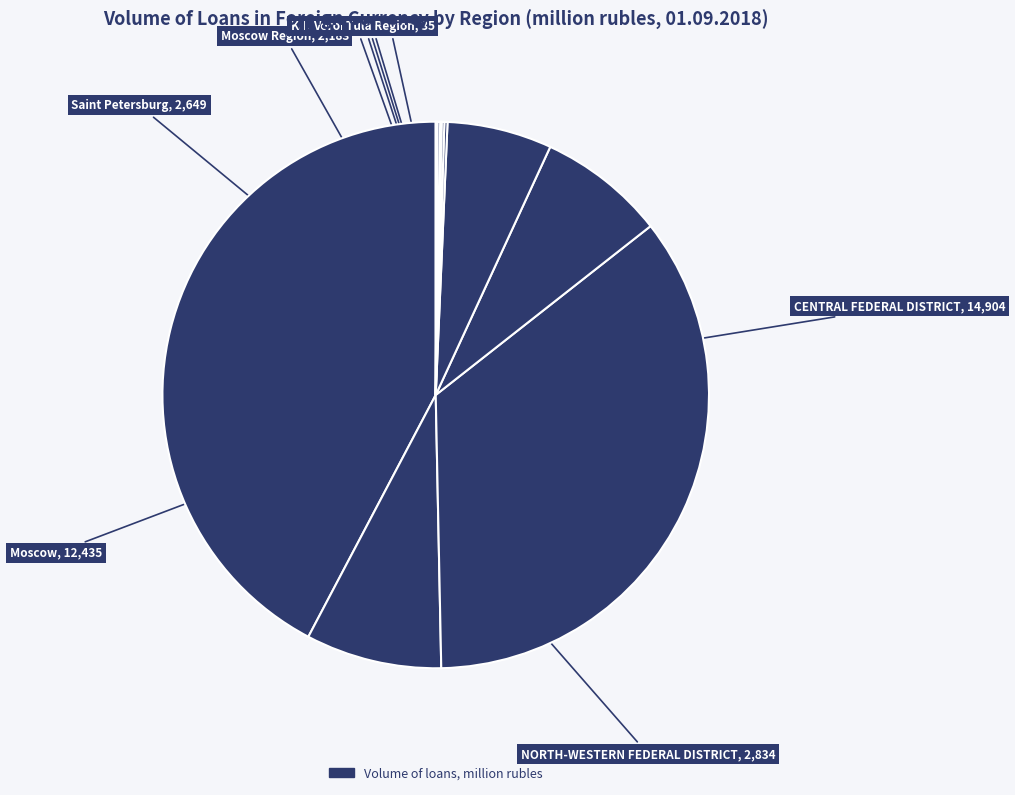

Rank the categories by value from highest to lowest.

CENTRAL FEDERAL DISTRICT, Moscow, NORTH-WESTERN FEDERAL DISTRICT, Saint Petersburg, Moscow Region, Kaliningrad Region, Voronezh Region, Leningrad Region, Tula Region, Smolensk Region